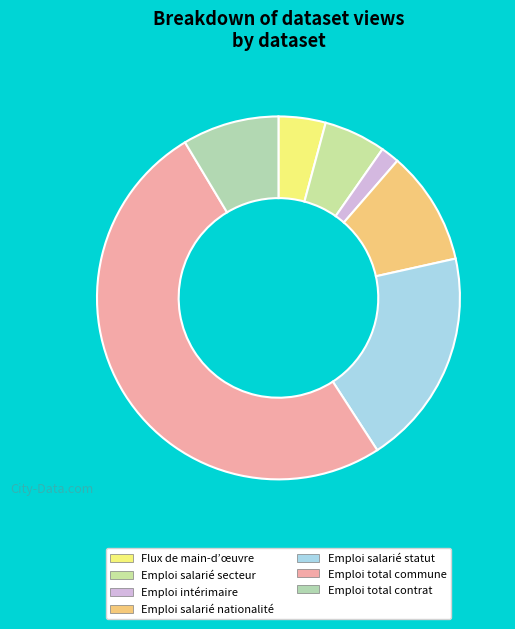

To the nearest percent, what is the difference between the Emploi total commune and Emploi total contrat slice percentages?

42%